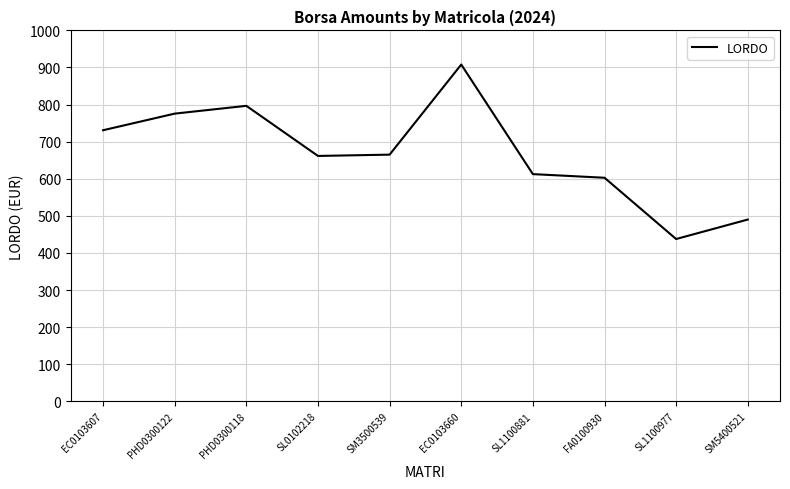

Which has a higher value, EC0103607 or SL1100881?

EC0103607